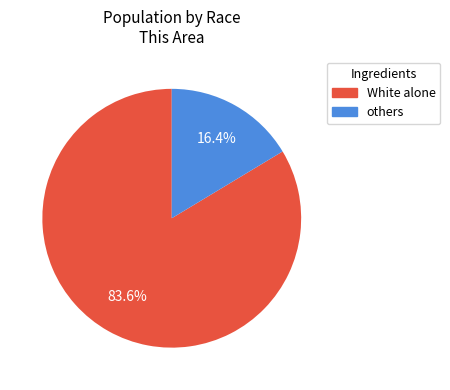

Does any single category account for the majority?

Yes